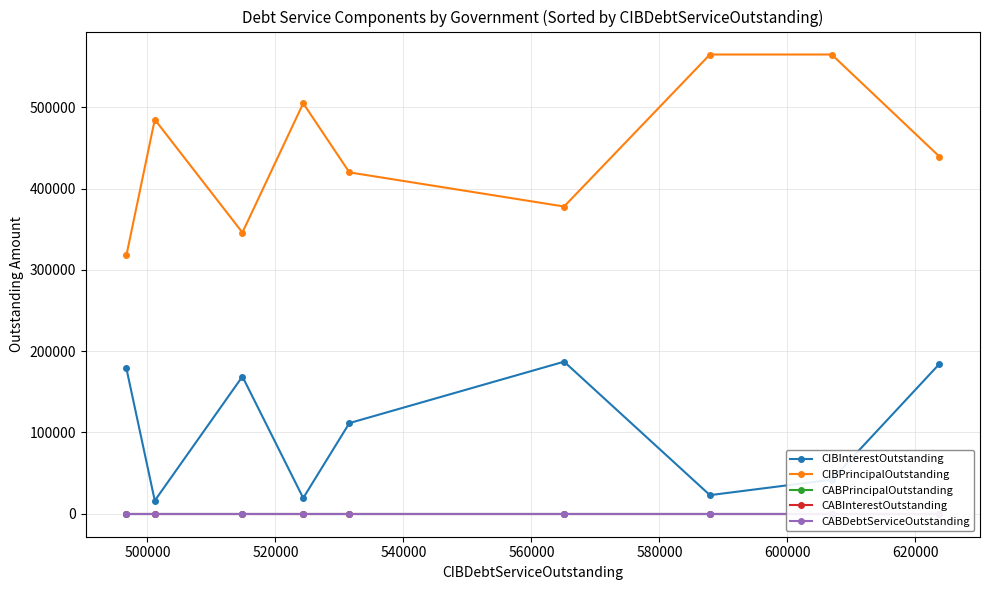

At how many categories does at least one series exceed 122999?

9